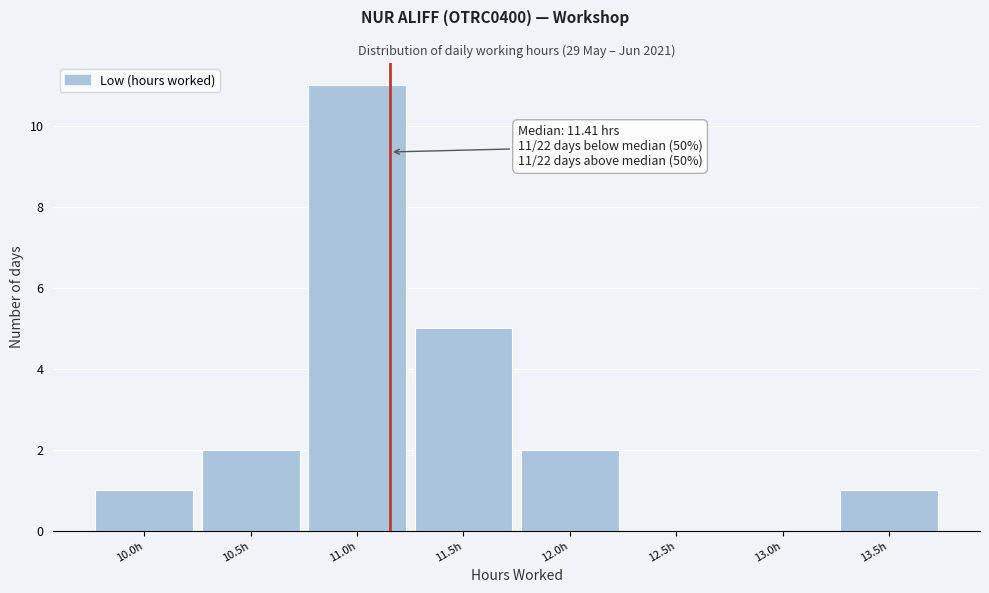

Reading left to right, transcribe all the data shown in this chart.

10.0h=1	10.5h=2	11.0h=11	11.5h=5	12.0h=2	12.5h=0	13.0h=0	13.5h=1